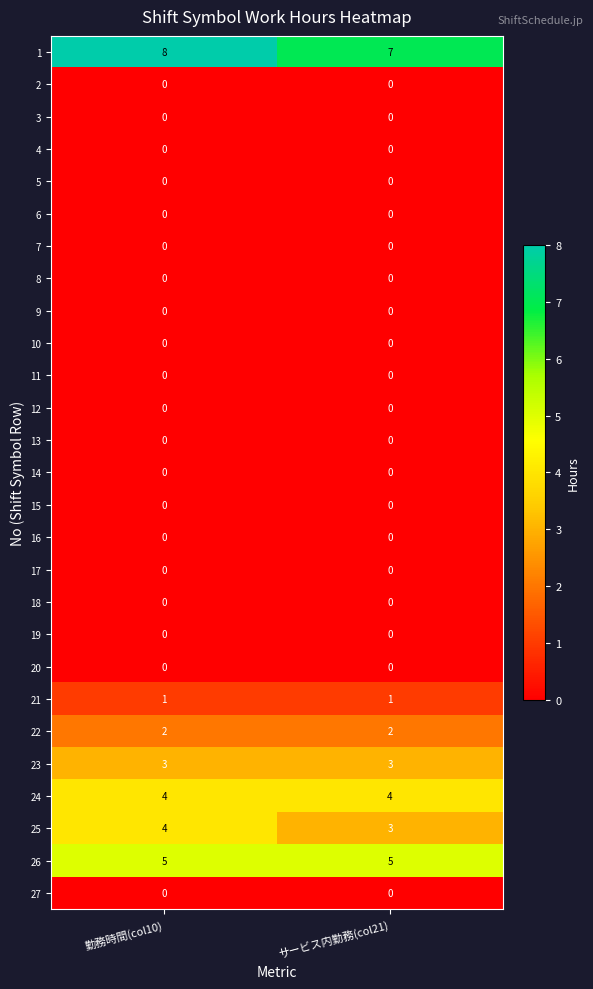

What is the spread (max minus min) of values at 勤務時間(col10)?

8